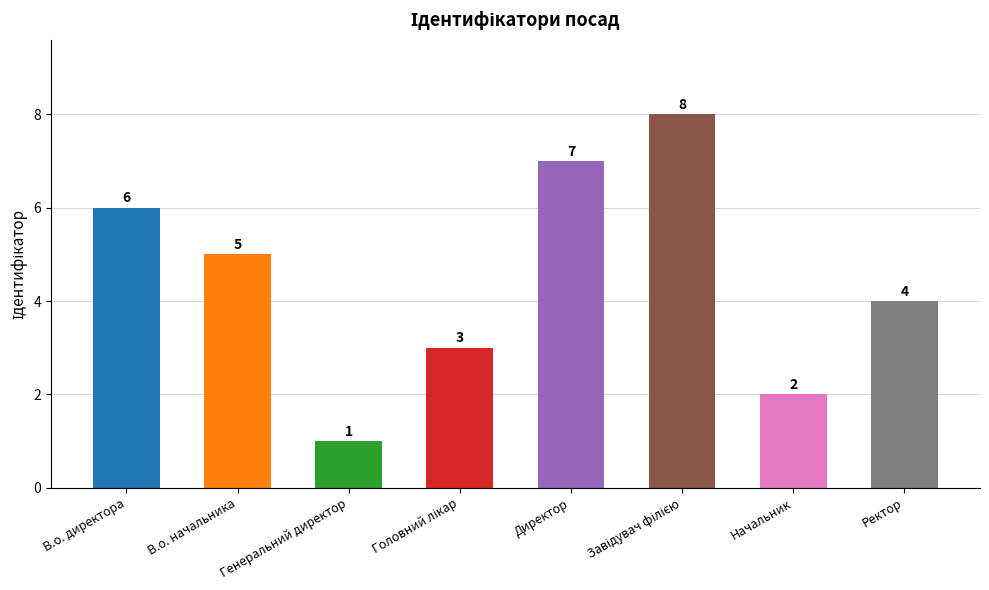

What is the difference between the maximum and minimum values?

7